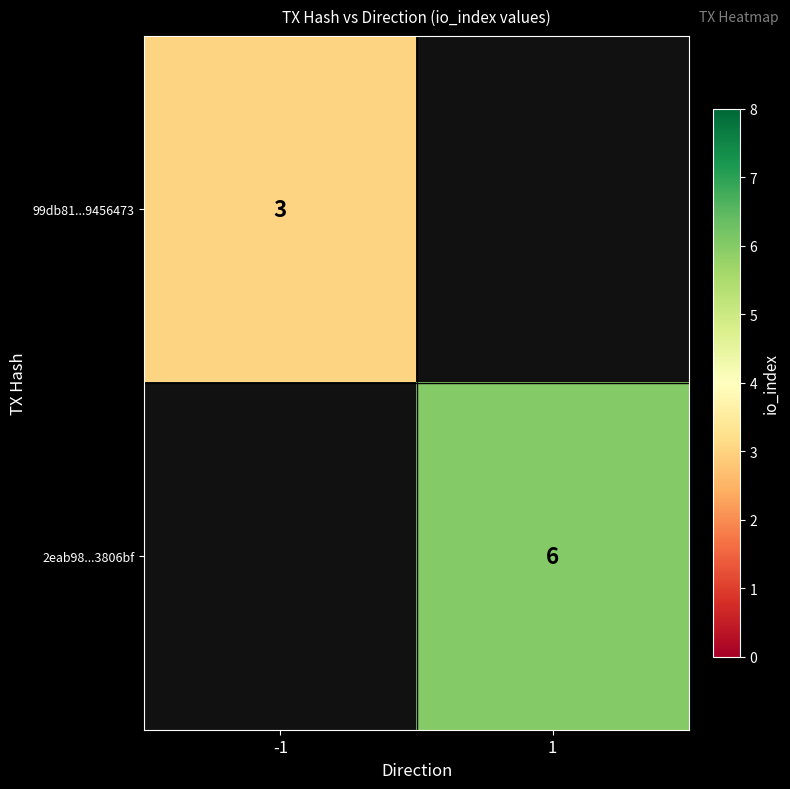

Count the number of categories in the chart.

2